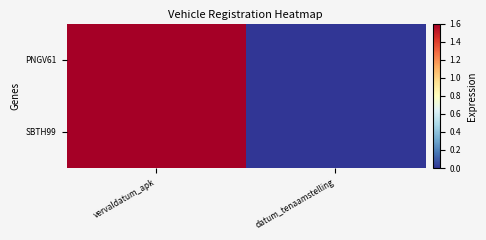

At which category is the sum across all series the highest?

vervaldatum_apk